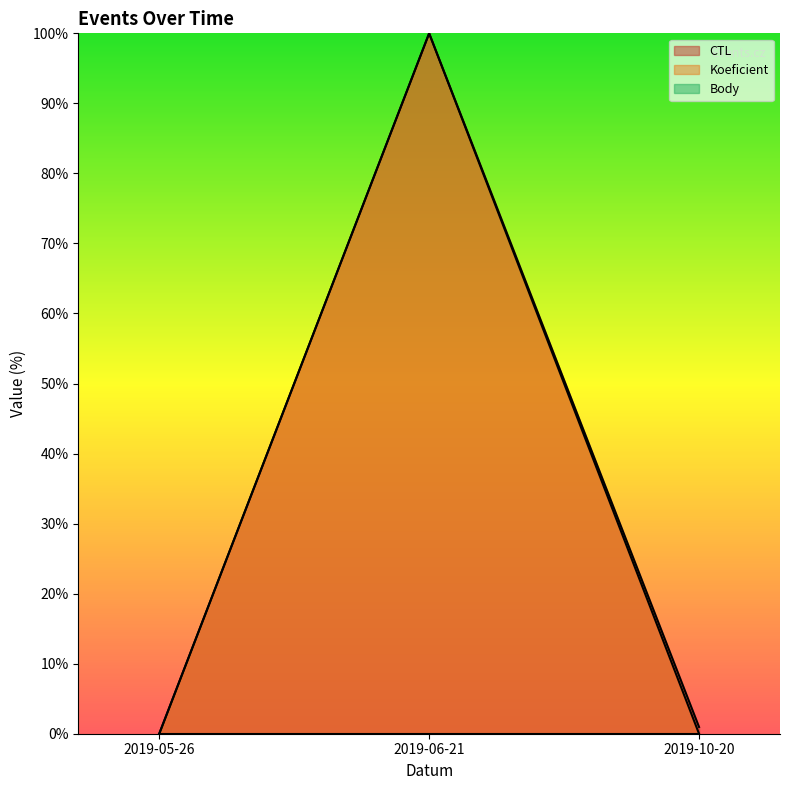

List the labels in order of CTL value, largest first.

2019-06-21, 2019-10-20, 2019-05-26